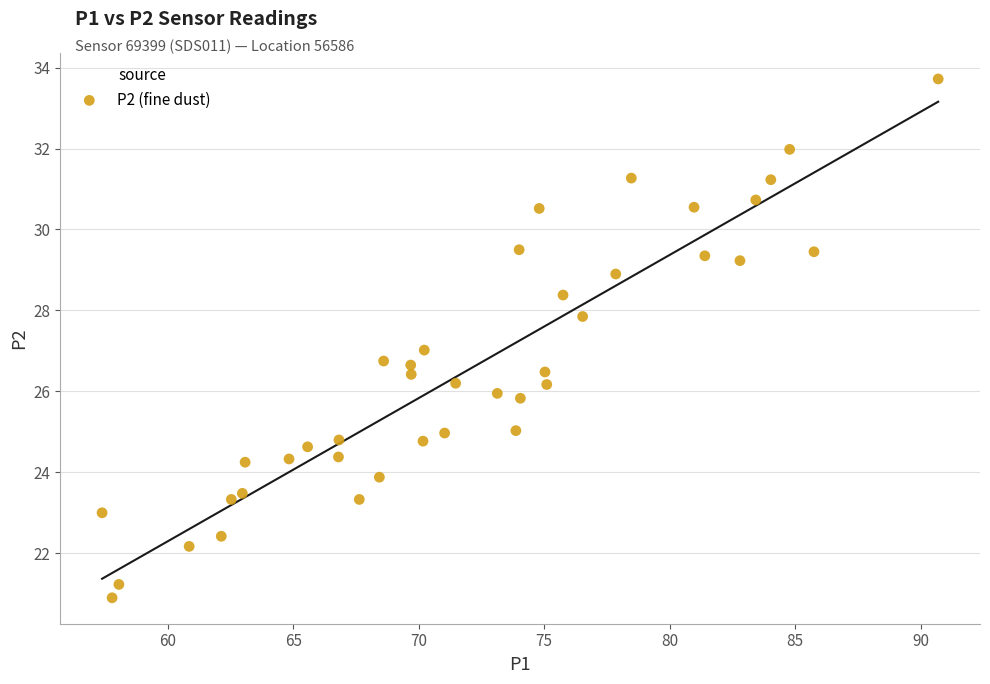

What is the range of Y values (max minus min)?

12.8